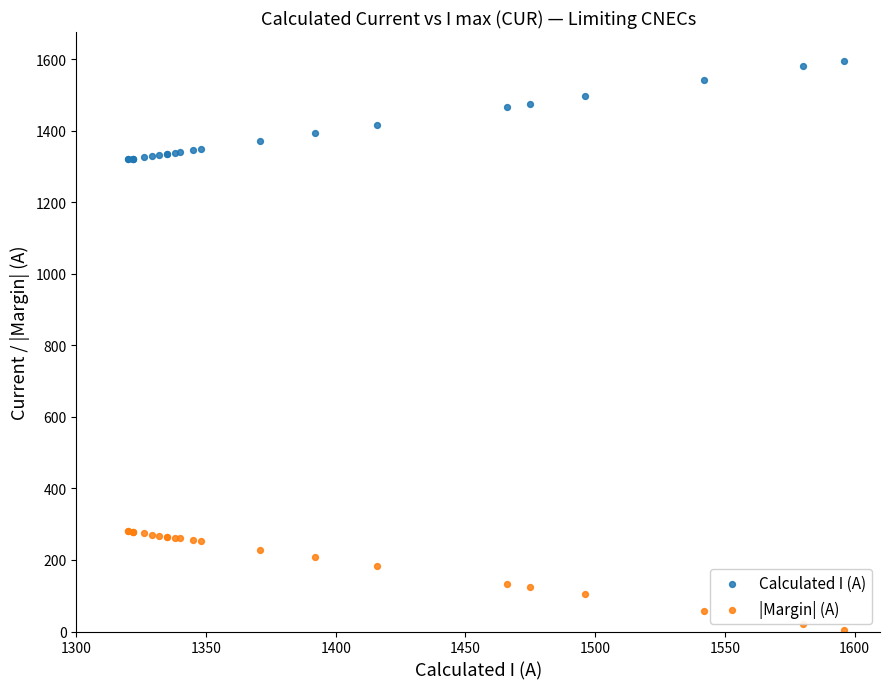

Which series reaches the minimum Y coordinate?

|Margin| (A)